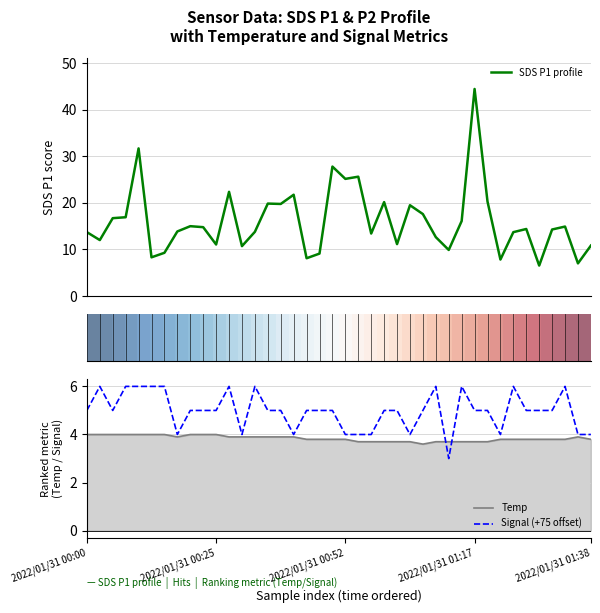

The value of Temp at 2022/01/31 00:25 is 6.0. True or false?

False